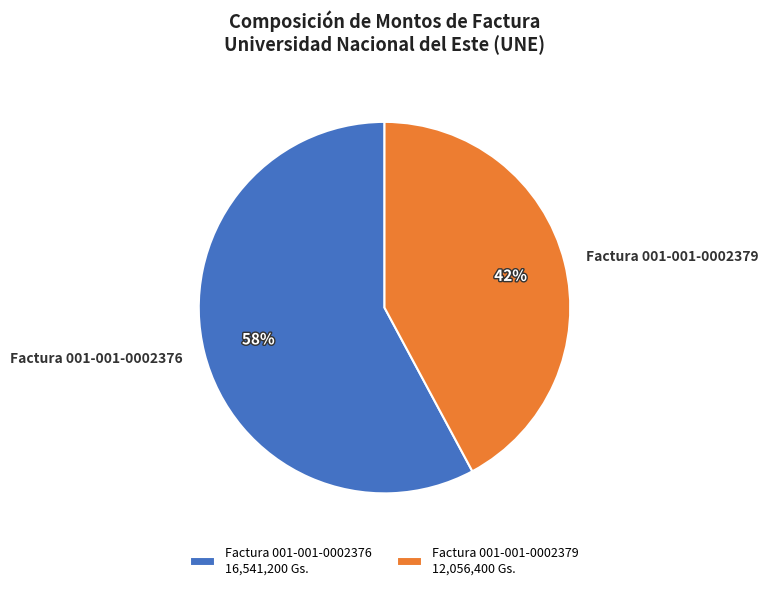

Do Factura 001-001-0002379 and Factura 001-001-0002376 together represent more than half of the pie?

Yes